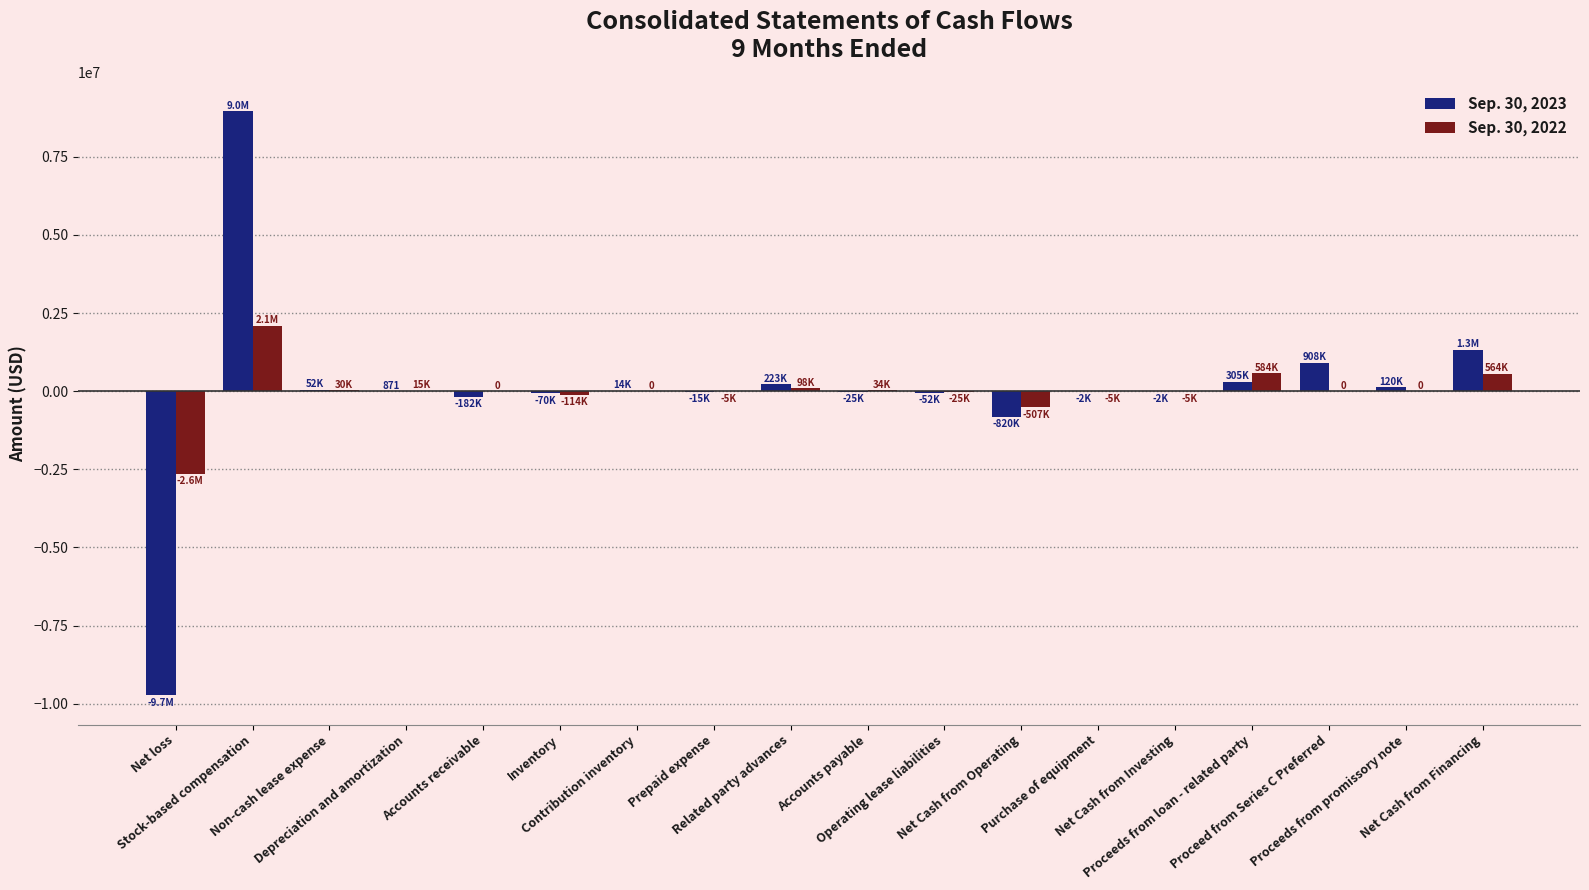

What is the sum of the Sep. 30, 2023 values at Prepaid expense and Proceeds from promissory note?

105410